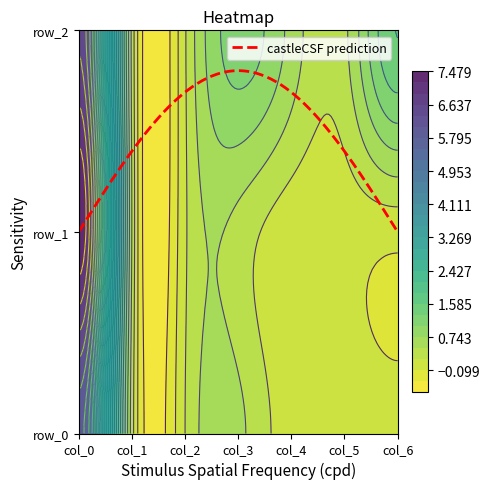

True or false: row_1 has a value of 0.5 at col_1.

True